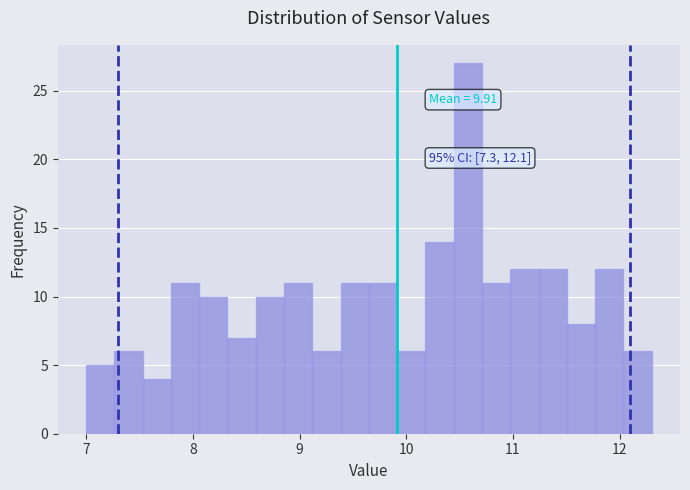

Around what value on the x-axis is the tallest bar? Give the approximate position of its centre, as read against the axis.

10.6